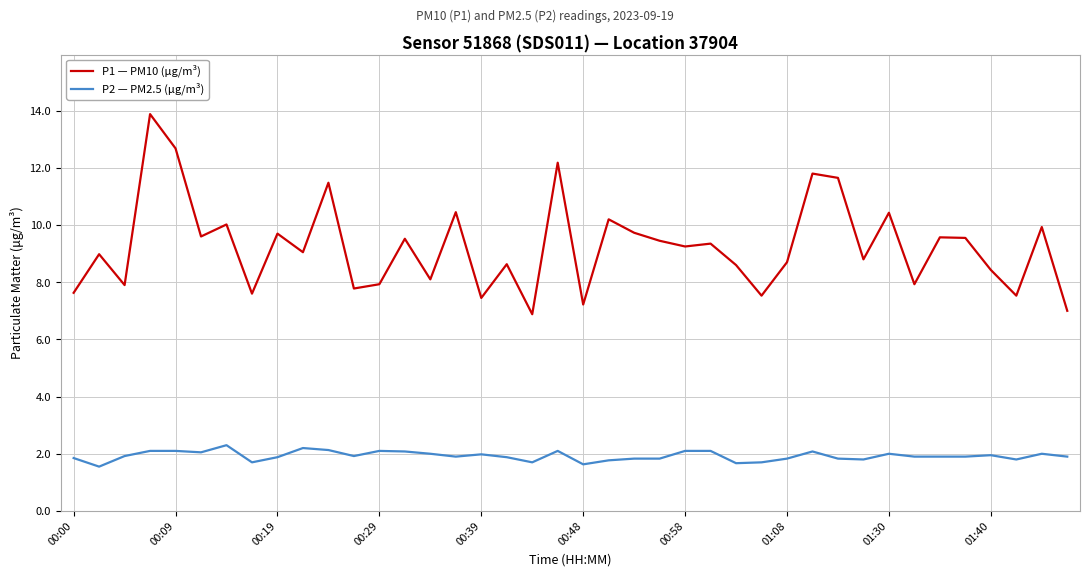

Is this an area chart (filled region under the line)?

No